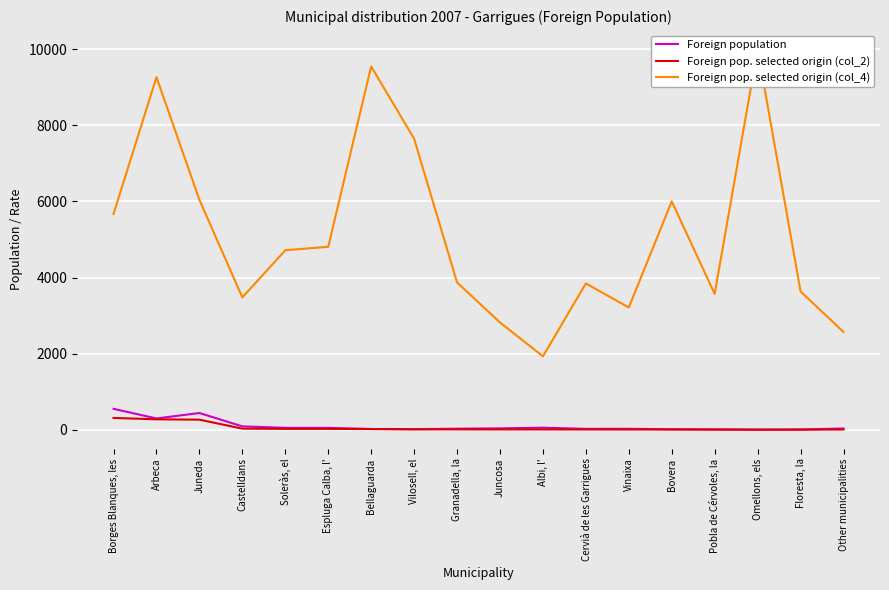

Which category has the highest value in the Foreign pop. selected origin (col_4) series?

Omellons, els